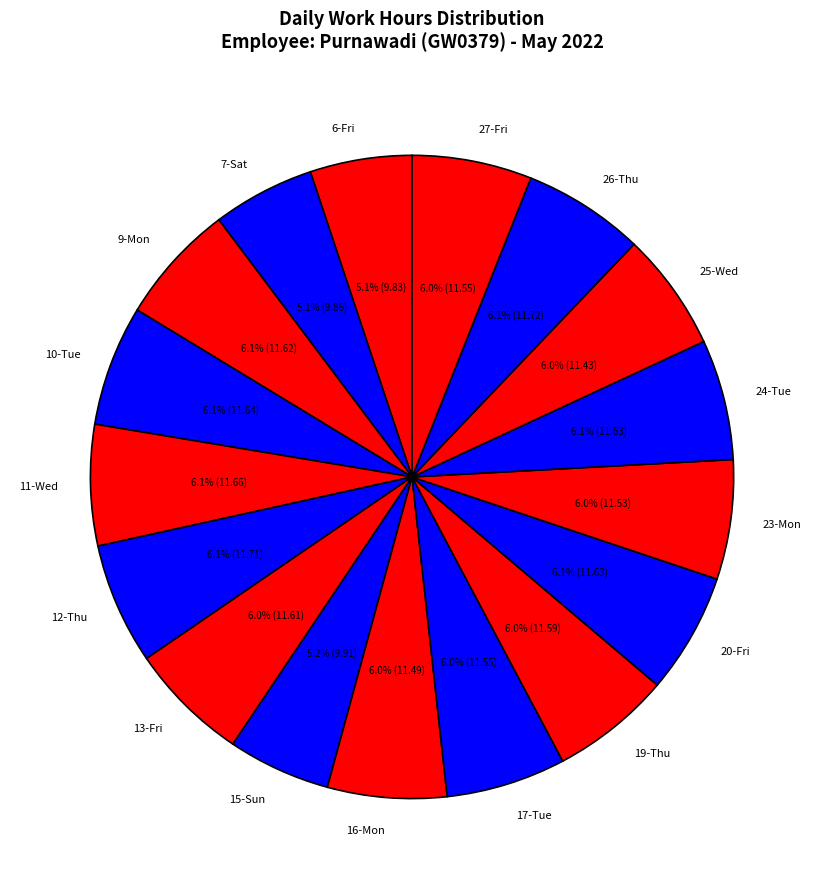

Between 15-Sun and 17-Tue, which is larger?

17-Tue